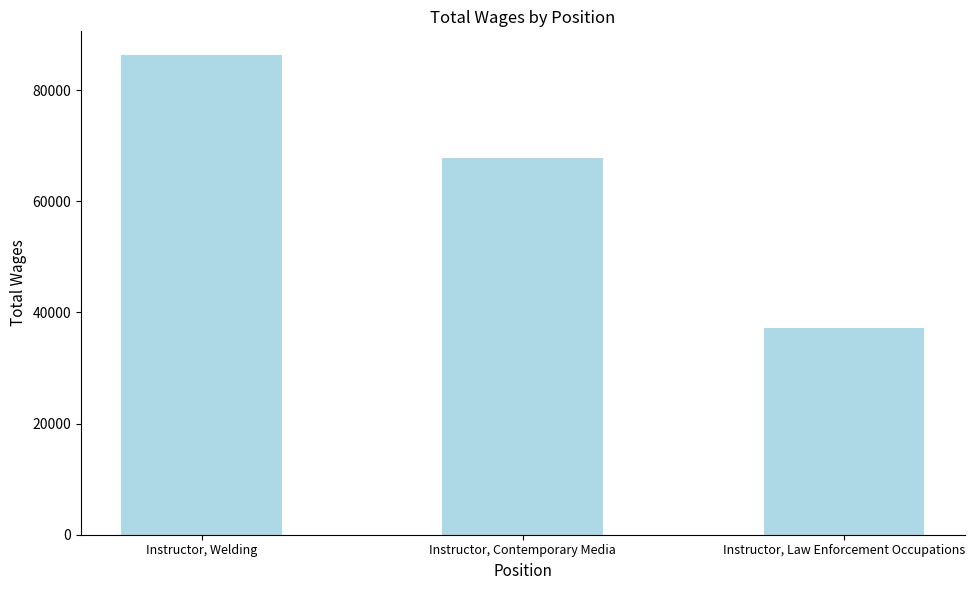

Reading right to left, extract all data points from this chart.

Instructor, Law Enforcement Occupations=37110	Instructor, Contemporary Media=67771	Instructor, Welding=86269